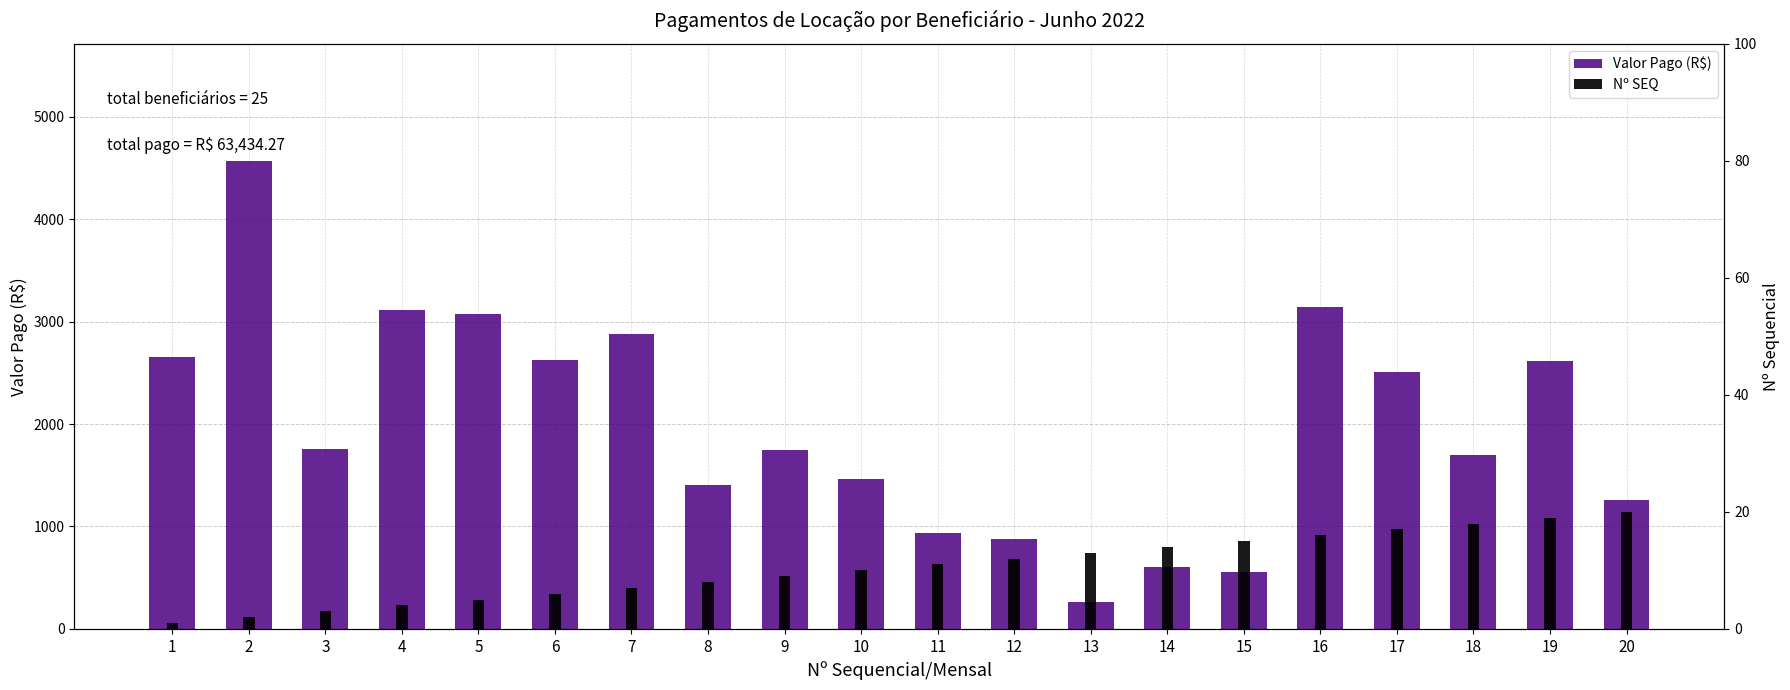

Which series has the largest total across all categories?

Valor Pago (R$)